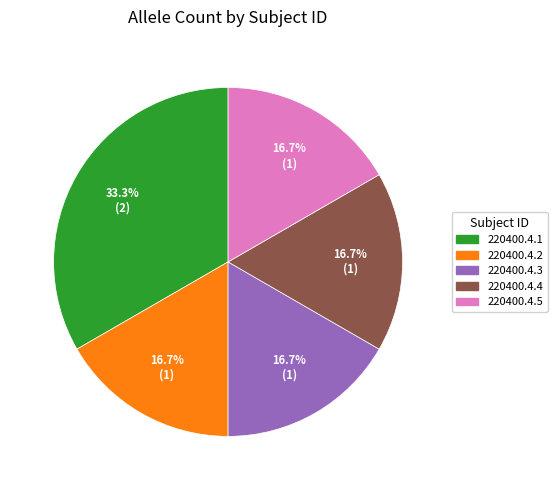

To the nearest percent, what portion does 220400.4.1 represent?

33%